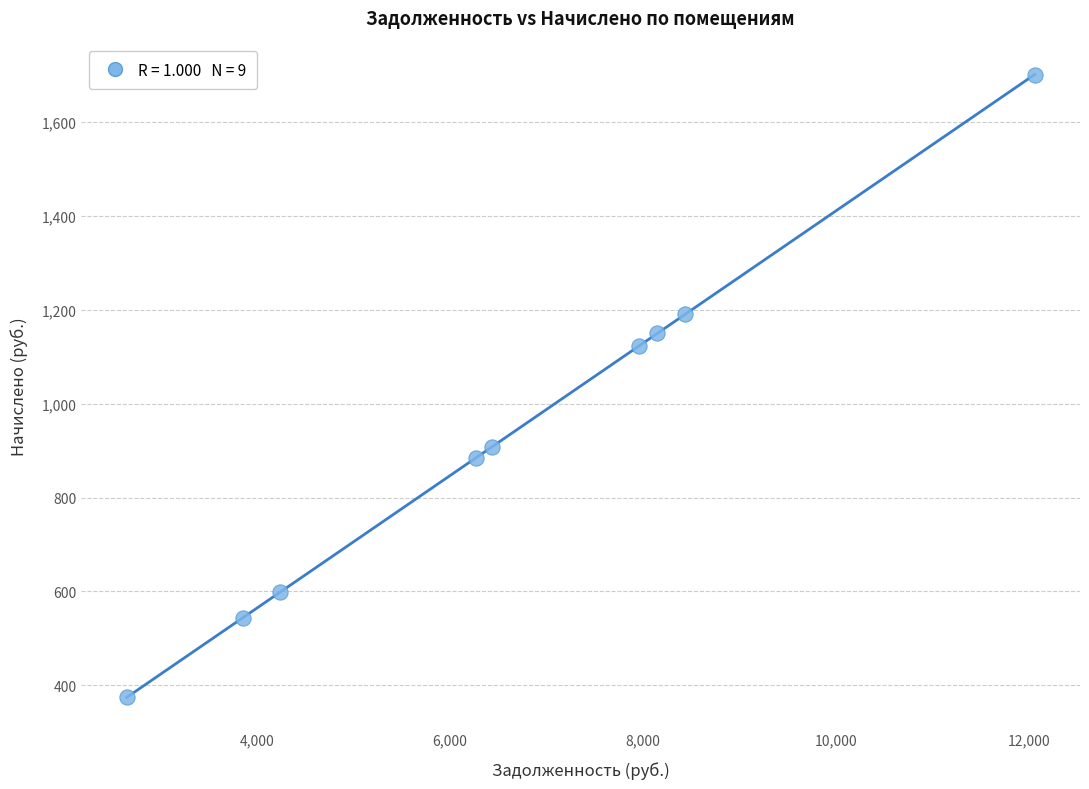

What Y value in the scatter plot is closest to 1037?

1122.7